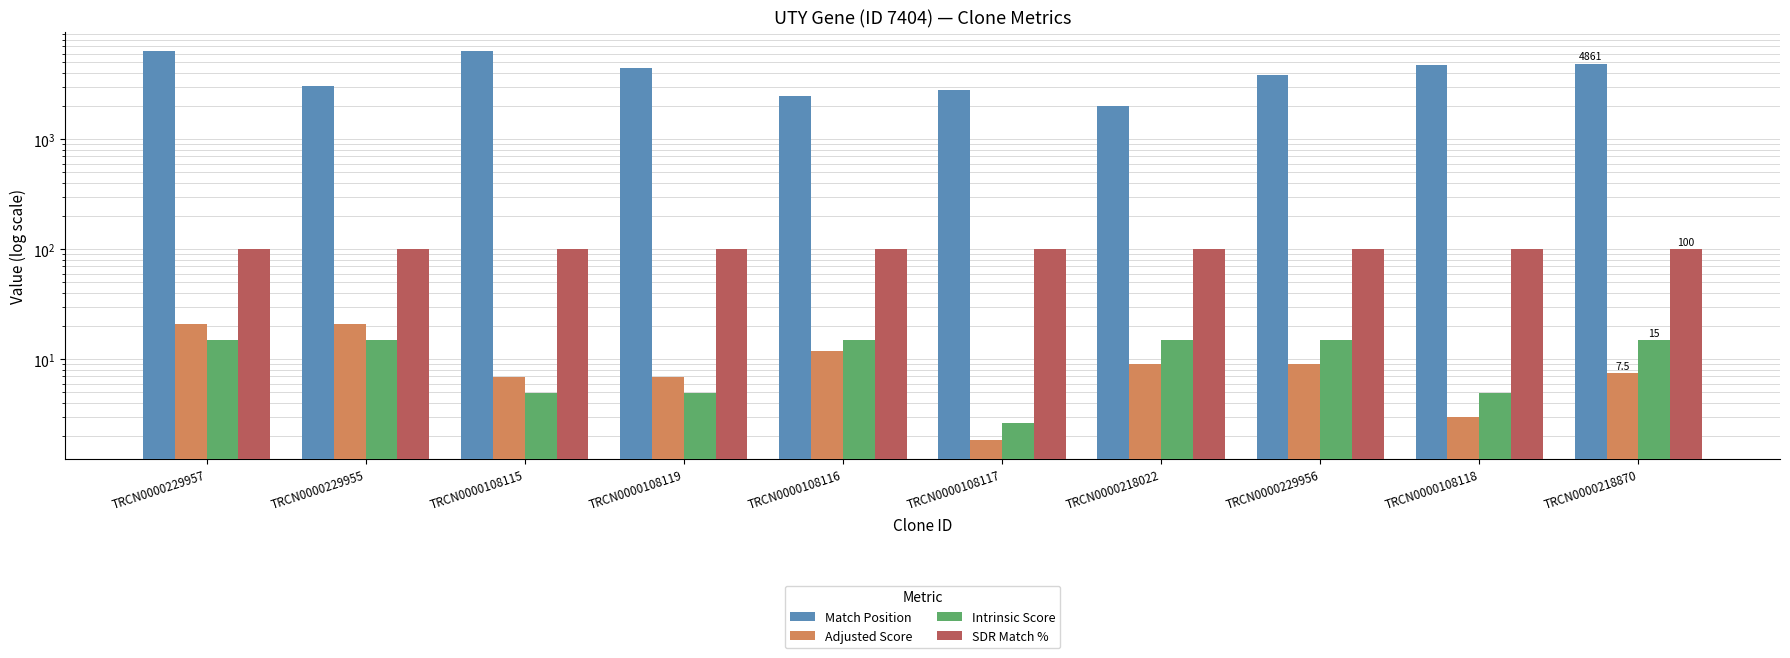

At which category does the chart reach its peak across all series?

TRCN0000108115